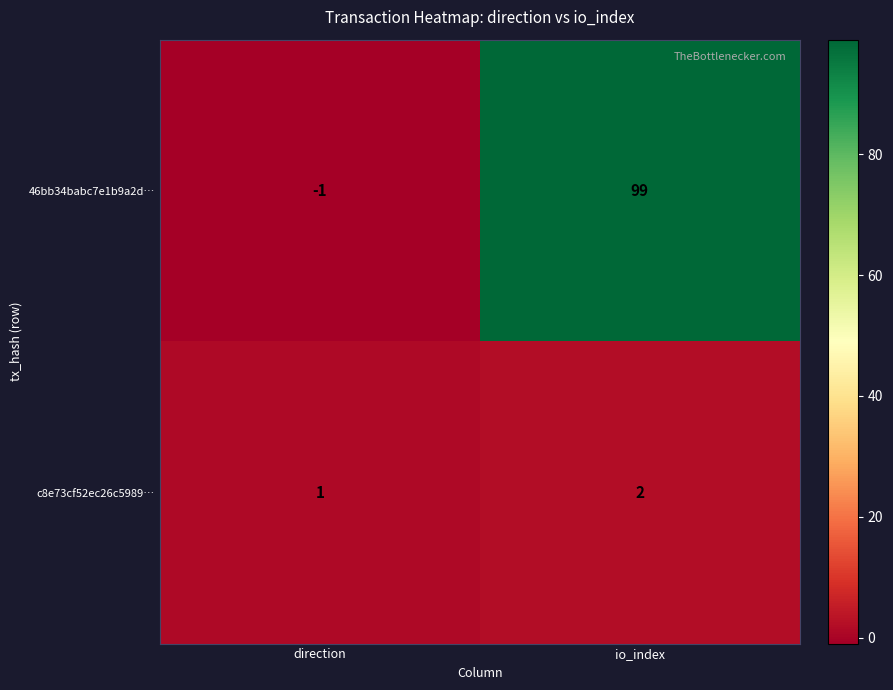

At how many categories does at least one series exceed 93?

1